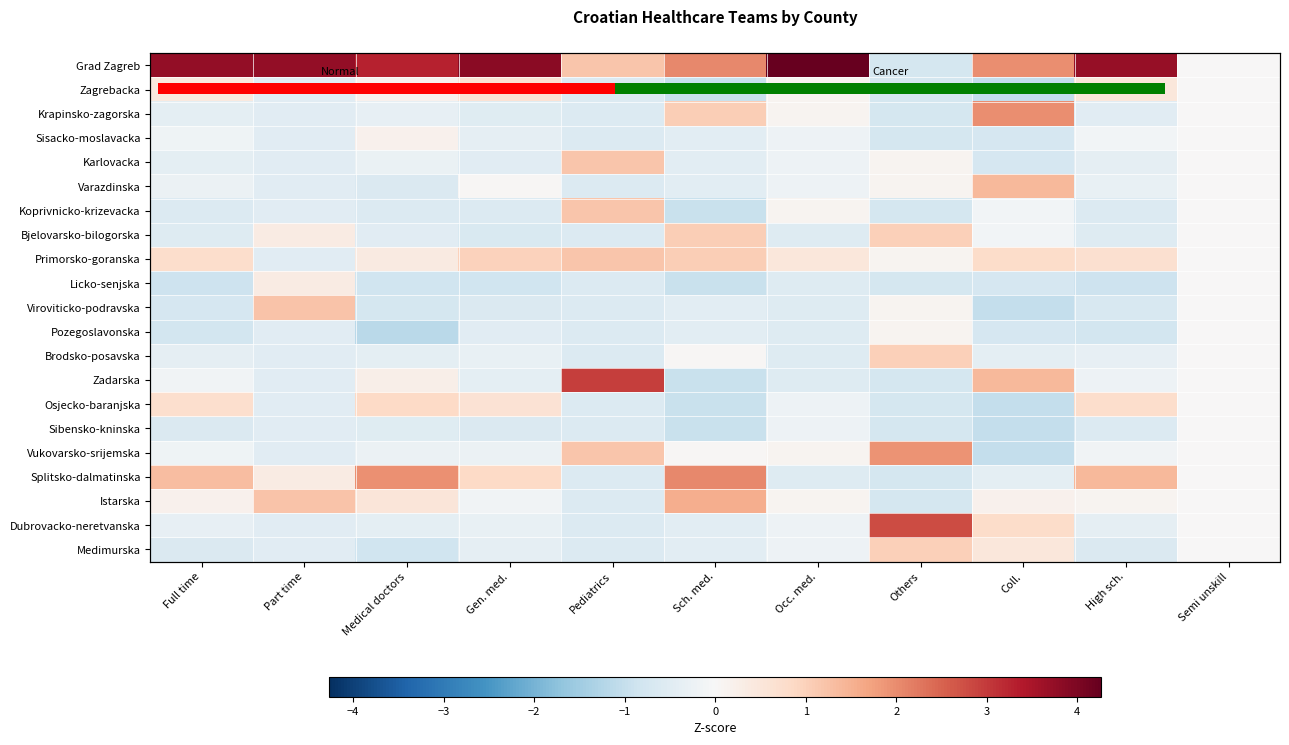

At which label does Koprivnicko-krizevacka reach its minimum?

Sch. med.